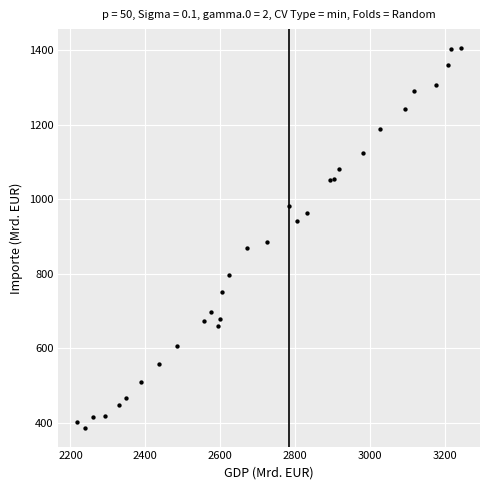

What is the range of Y values (max minus min)?

1019.3